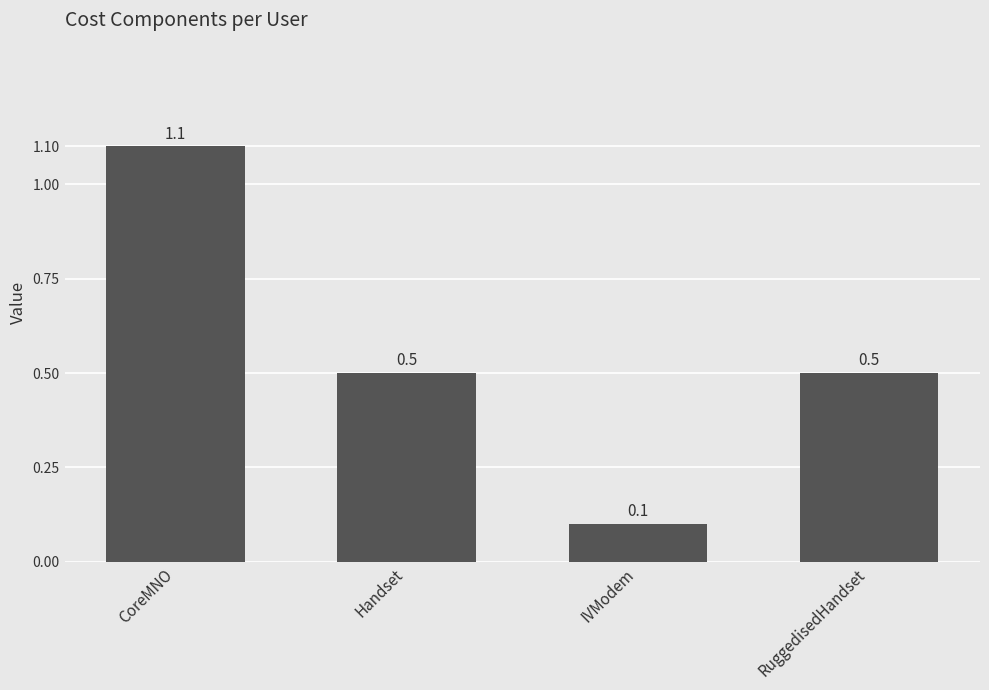

What is the difference between the values at IVModem and RuggedisedHandset?

0.4